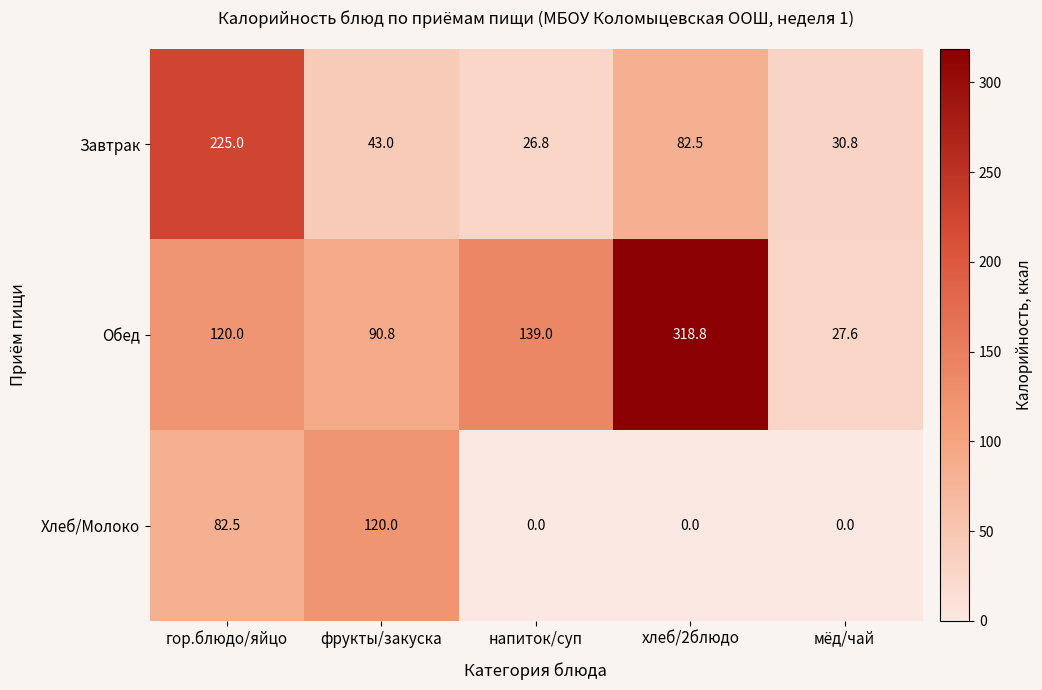

What is the total value across all series at напиток/суп?

165.8